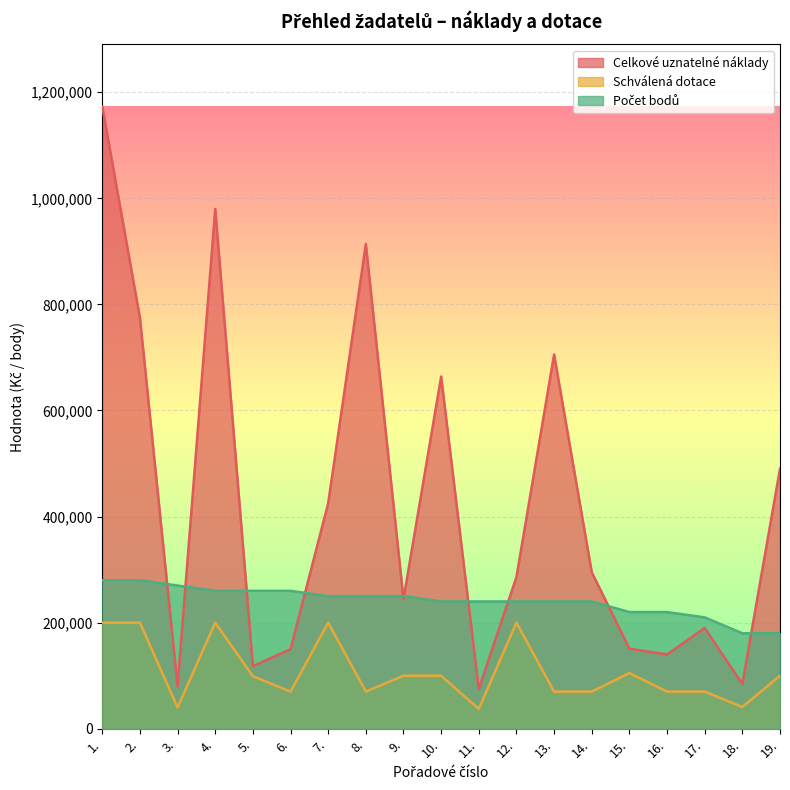

At which category is the sum across all series the highest?

1.